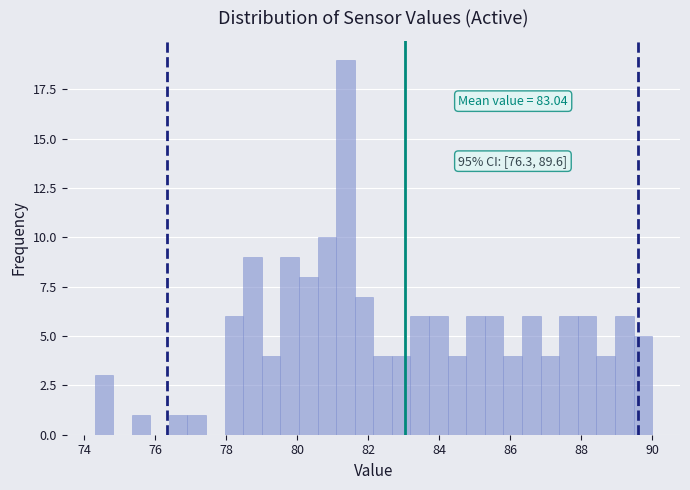

Around what value on the x-axis is the tallest bar? Give the approximate position of its centre, as read against the axis.

81.4